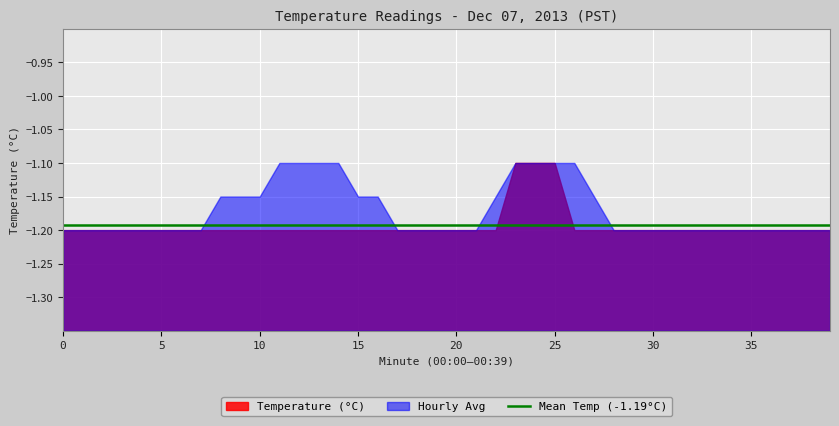

What is the value of the Hourly Avg point at the 20th from the left?

-1.2